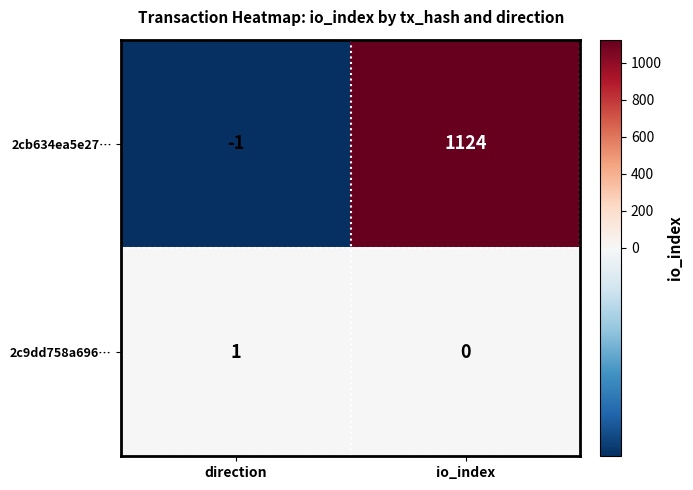

What is the sum of the 2cb634ea5e27… values at io_index and direction?

1123